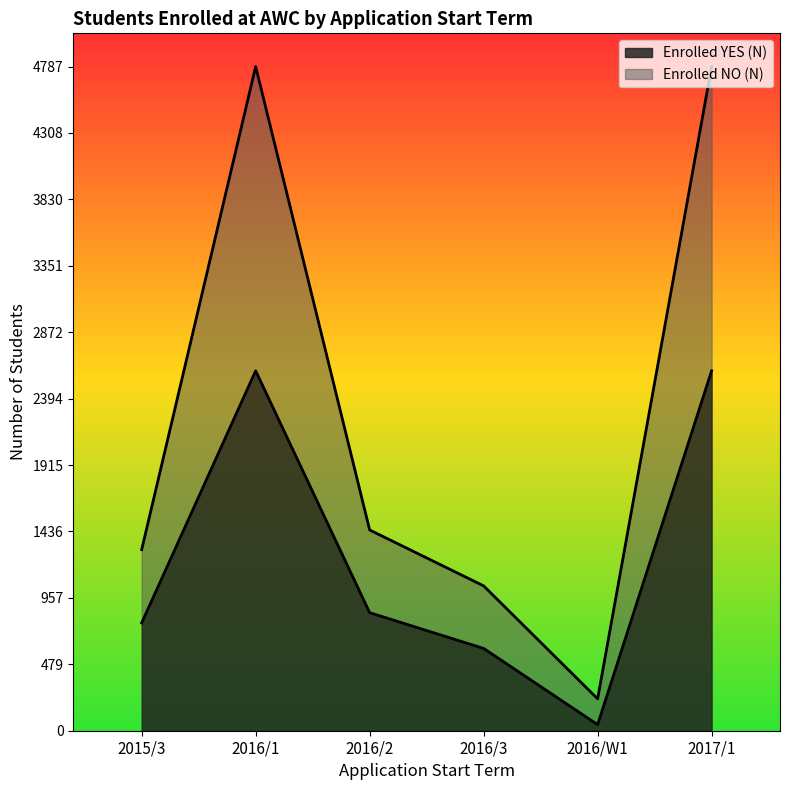

How many series are shown in this chart?

2